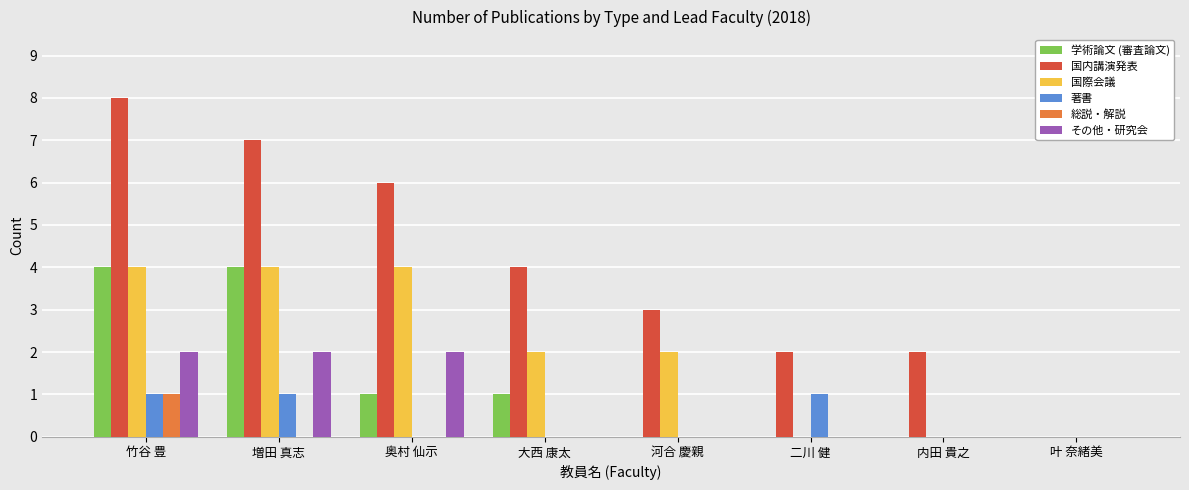

What is the sum of all 著書 values?

3